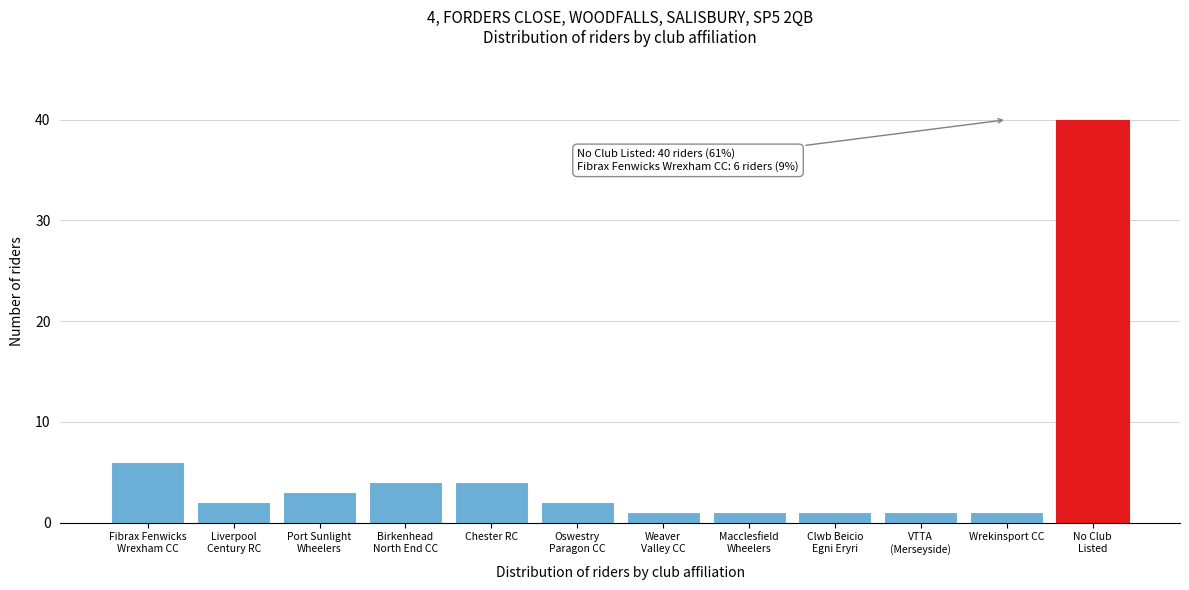

Reading left to right, what are all the values shown in this chart?

6	2	3	4	4	2	1	1	1	1	1	40